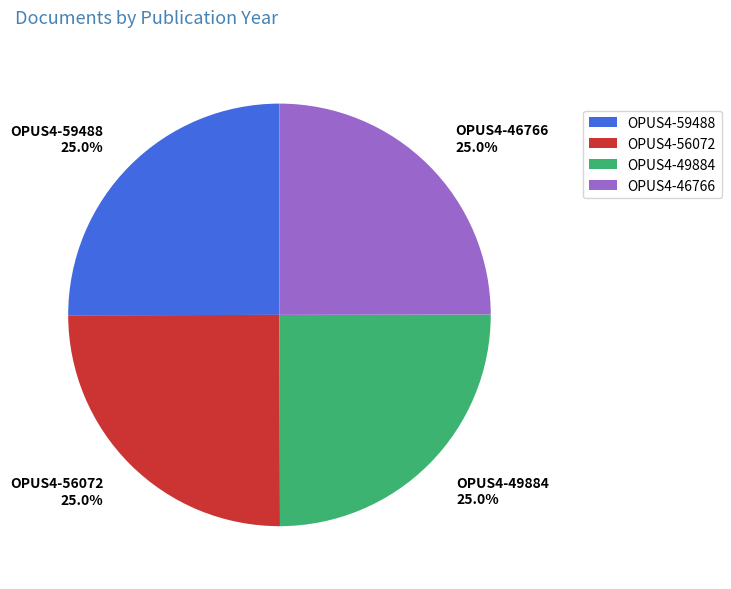

The OPUS4-59488 slice represents 25% of the pie. True or false?

True